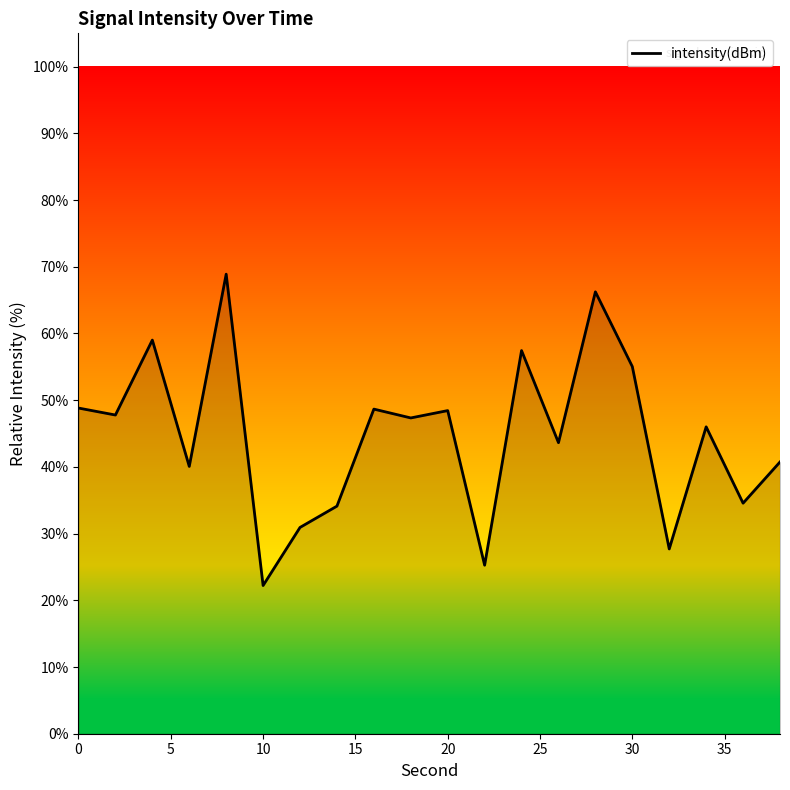

What is the minimum value shown in the chart?

22.2